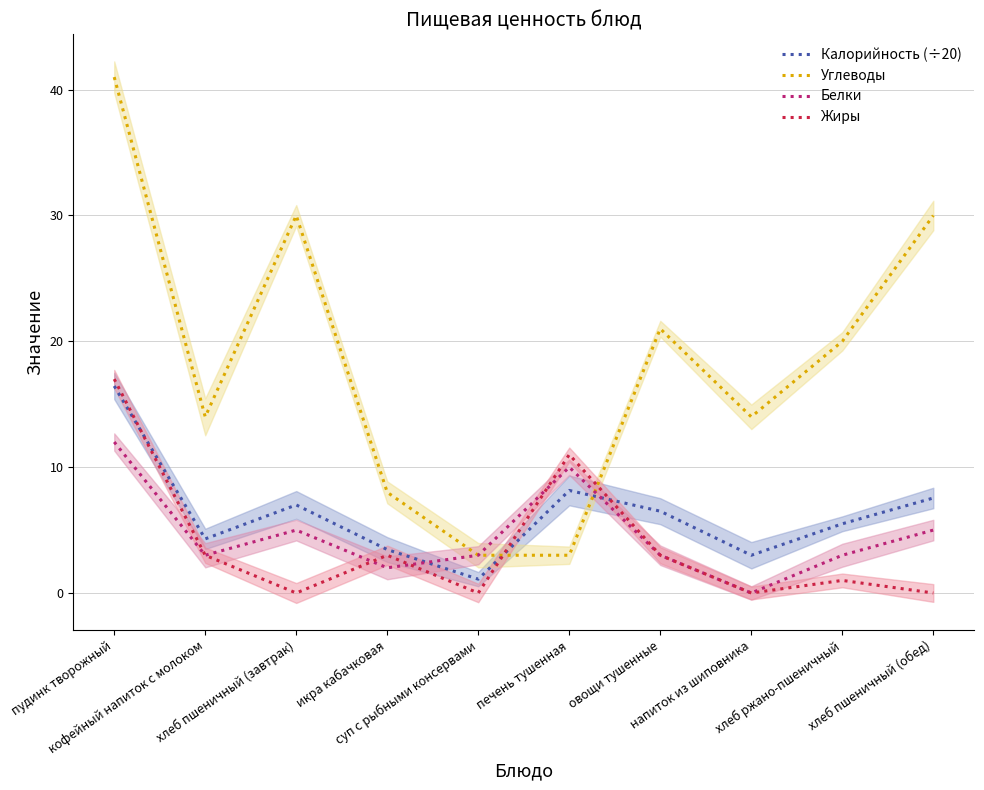

What is the sum of the Калорийность (÷20) values at кофейный напиток с молоком and пудинк творожный?

20.8